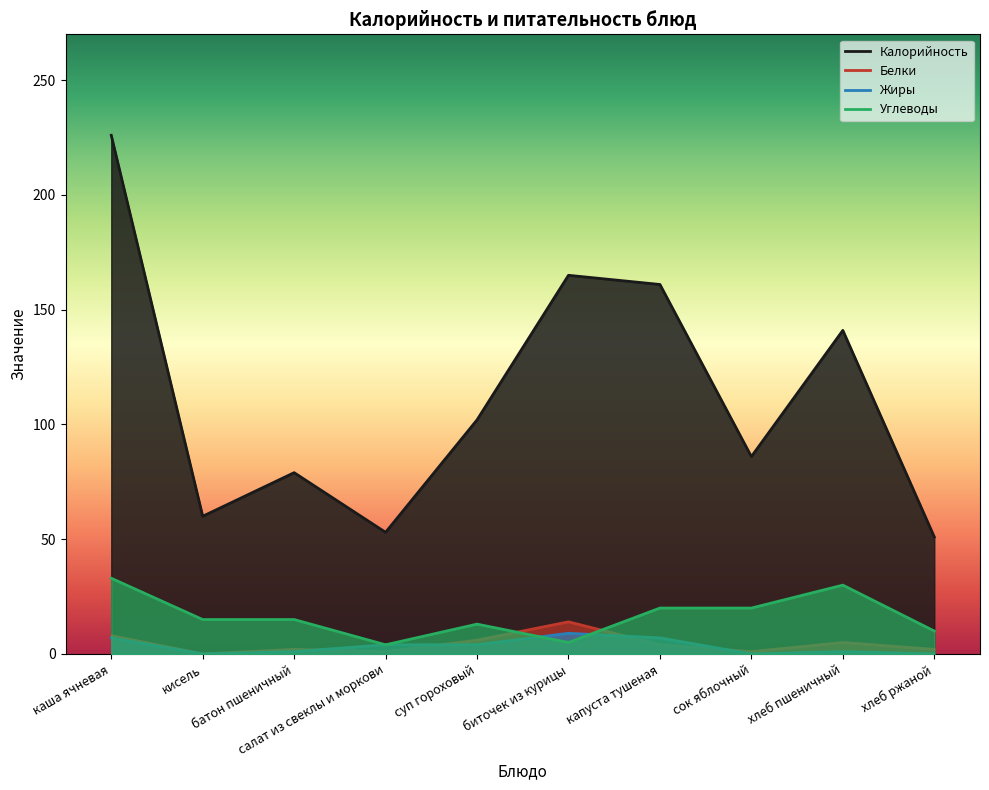

What is the highest value of the Калорийность series?

226